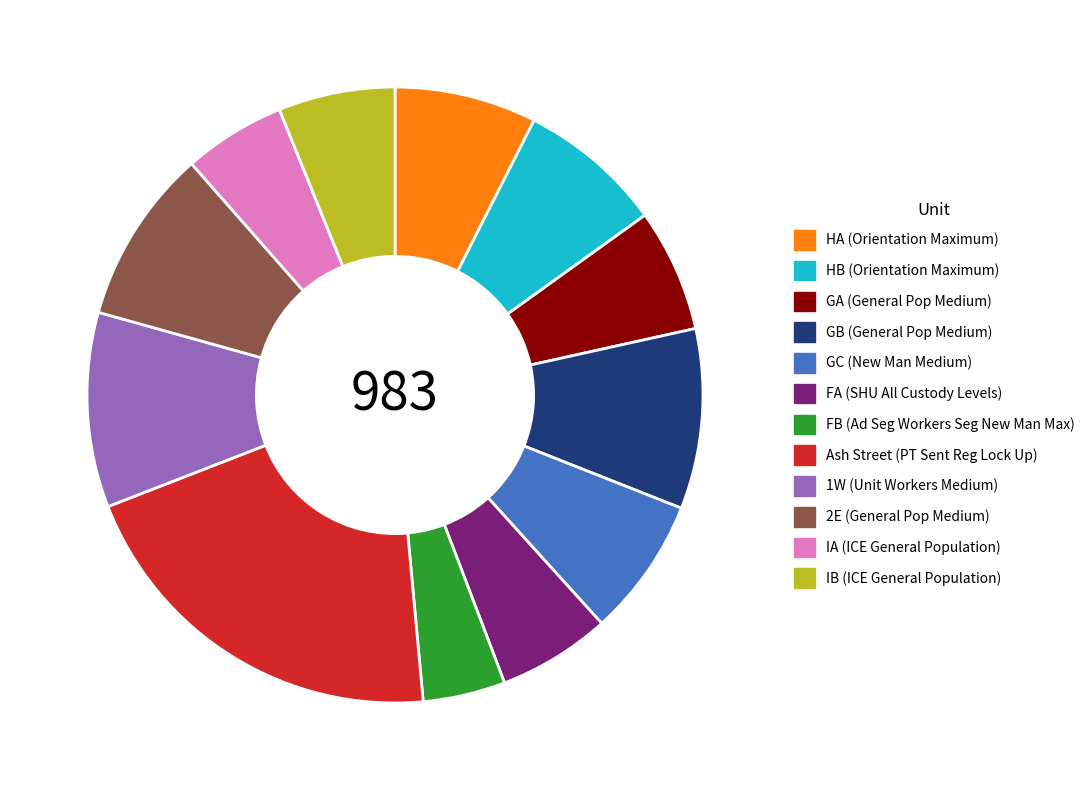

How many segments does this pie chart have?

12